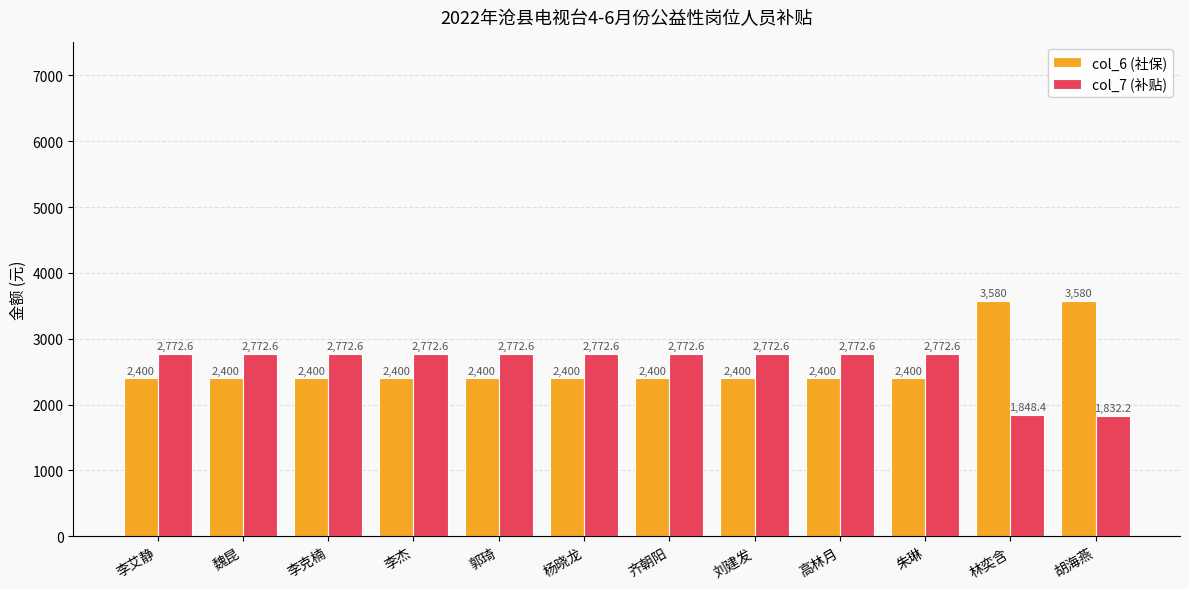

Which label corresponds to the smallest value in the chart?

胡海燕